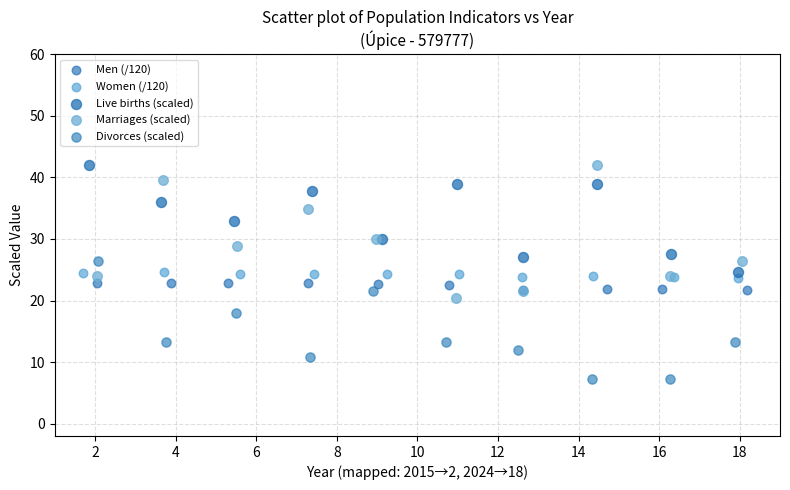

Which series contains the lowest Y value?

Divorces (scaled)